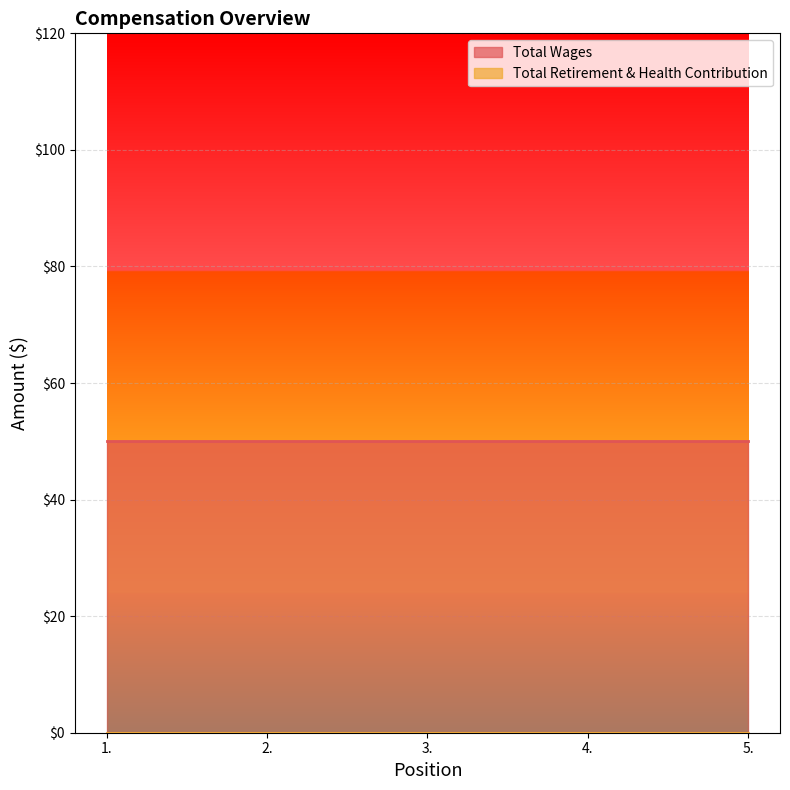

What is the label of the 4th point from the left?

4.